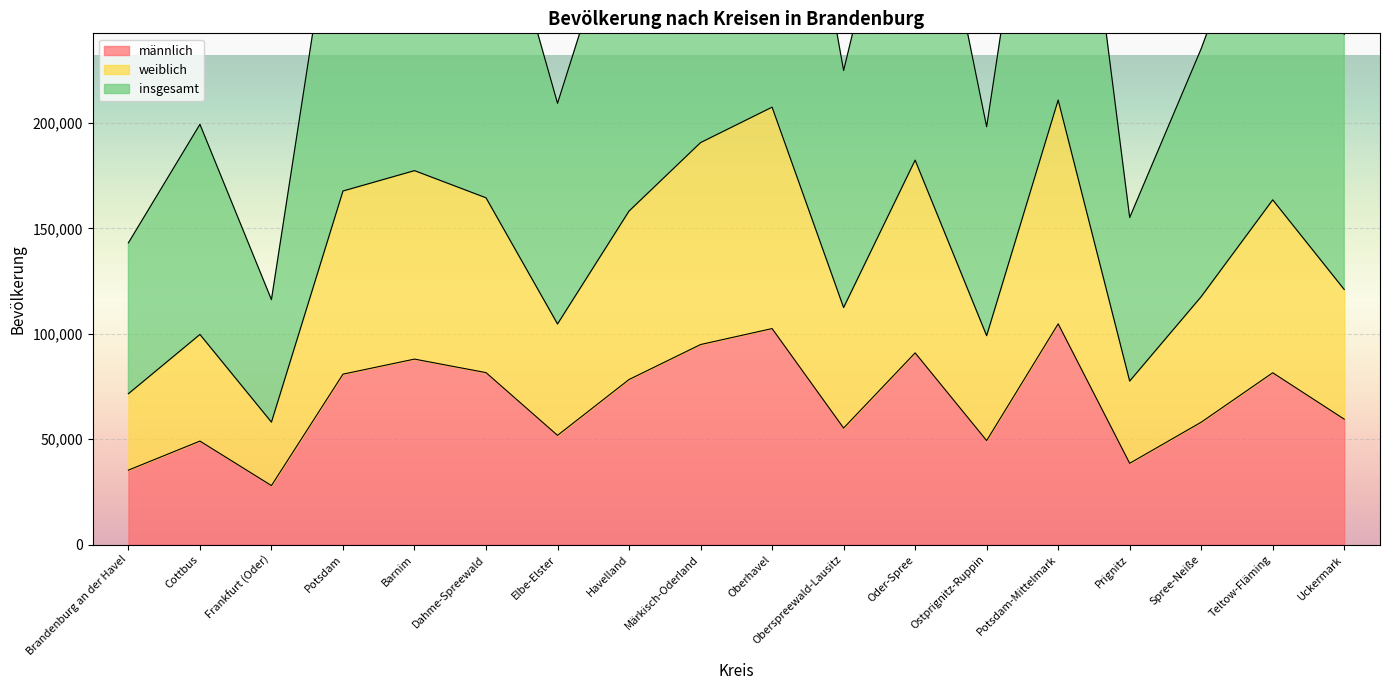

At which label does männlich reach its minimum?

Frankfurt (Oder)